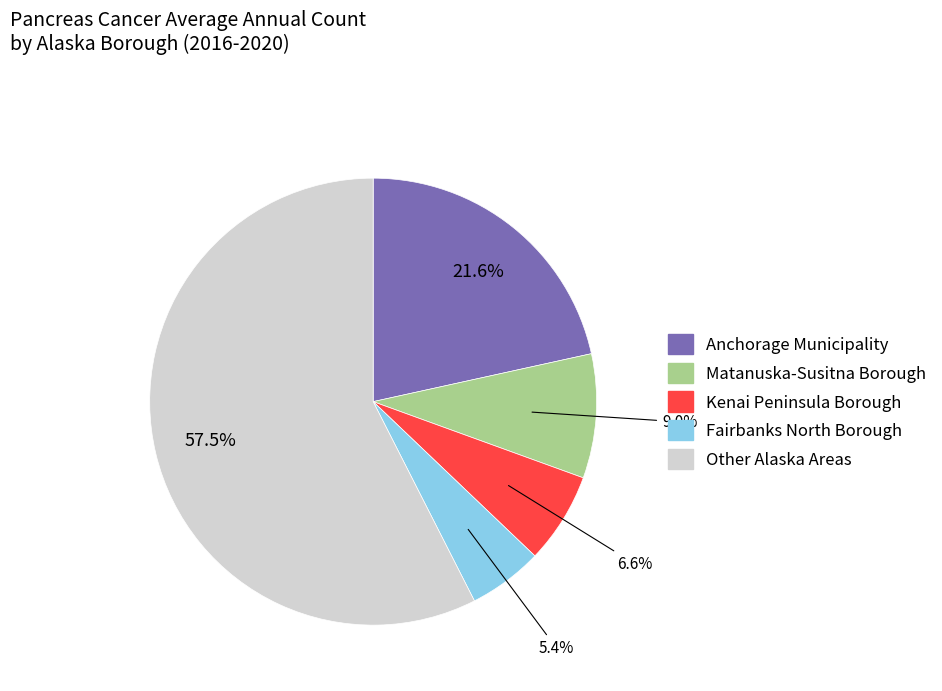

Between Matanuska-Susitna Borough and Fairbanks North Borough, which is larger?

Matanuska-Susitna Borough